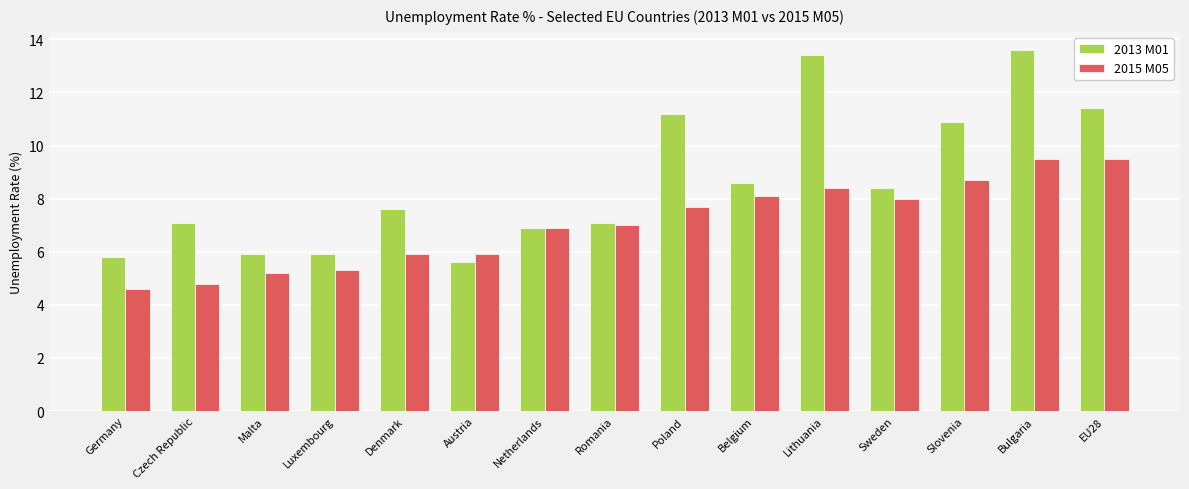

How many bars are there in each group?

2